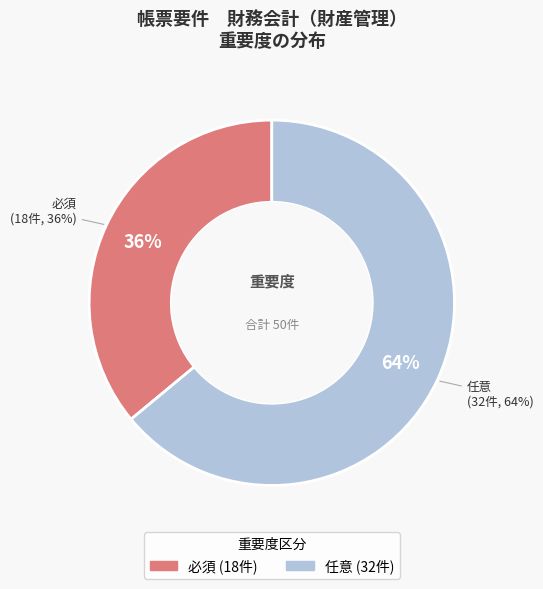

Which category has the biggest portion of the pie?

任意